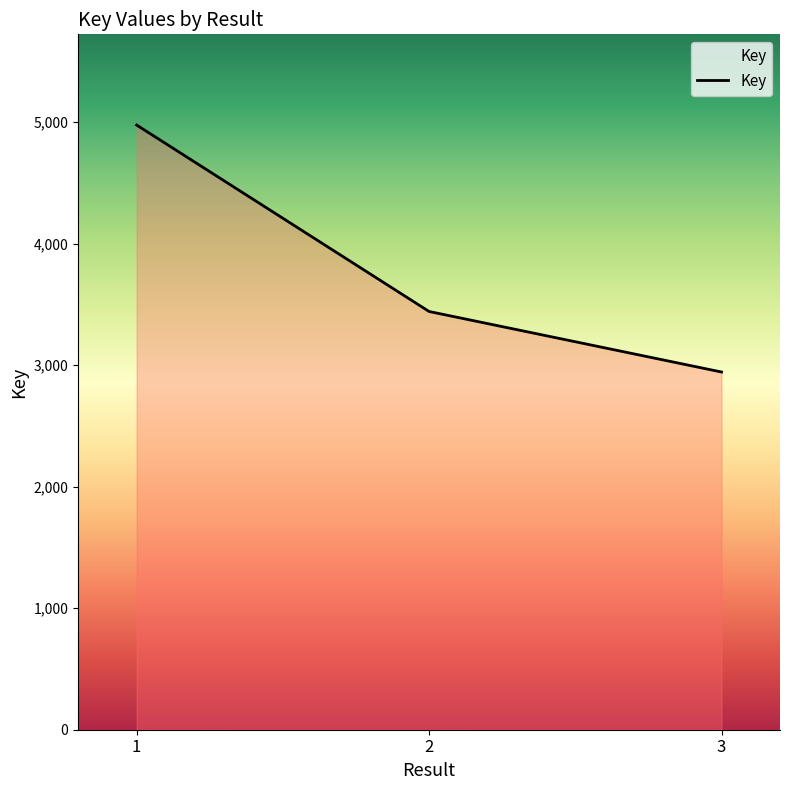

How many values are below 3441?

1